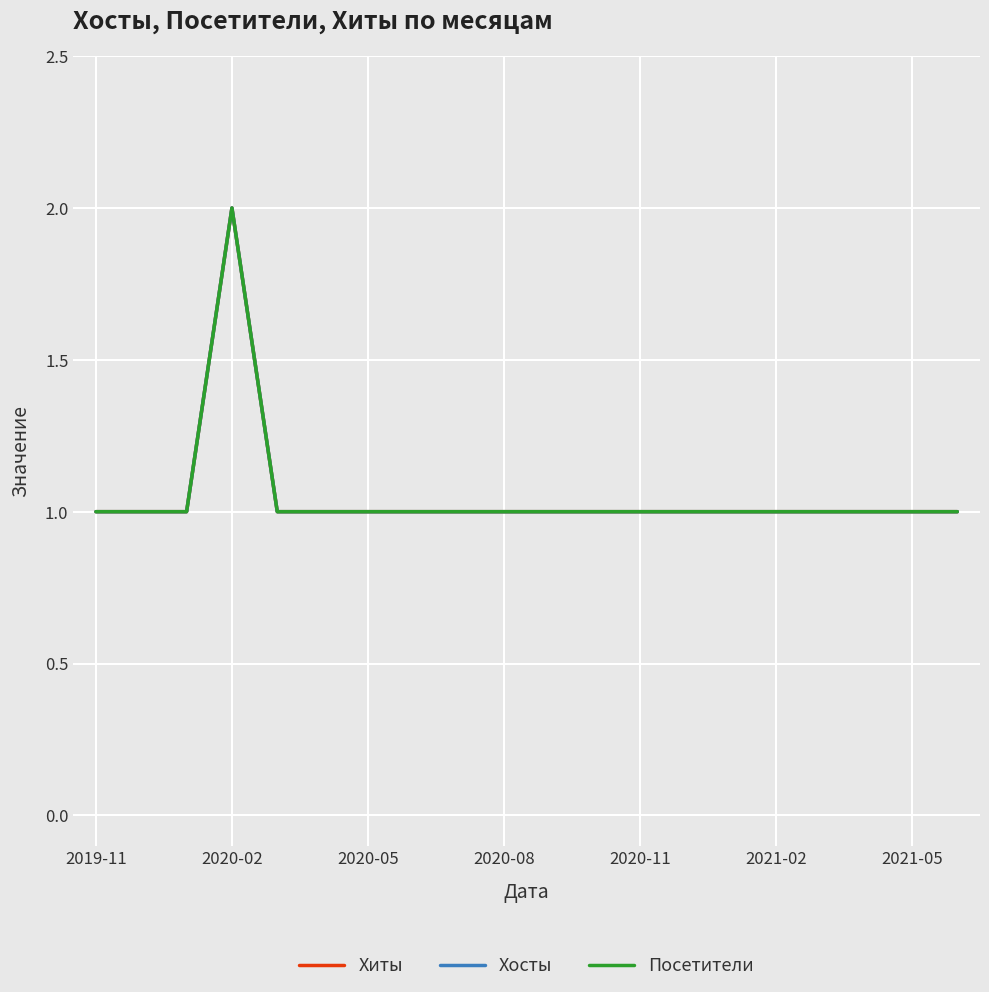

Which series has the largest total across all categories?

Хиты